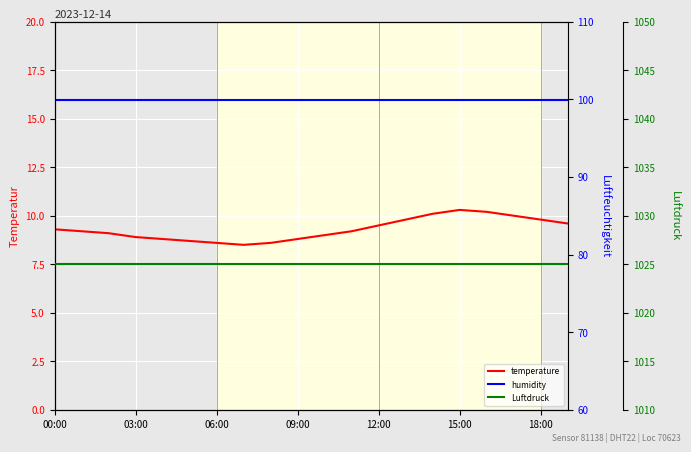

At which label is temperature closest to 9?

10